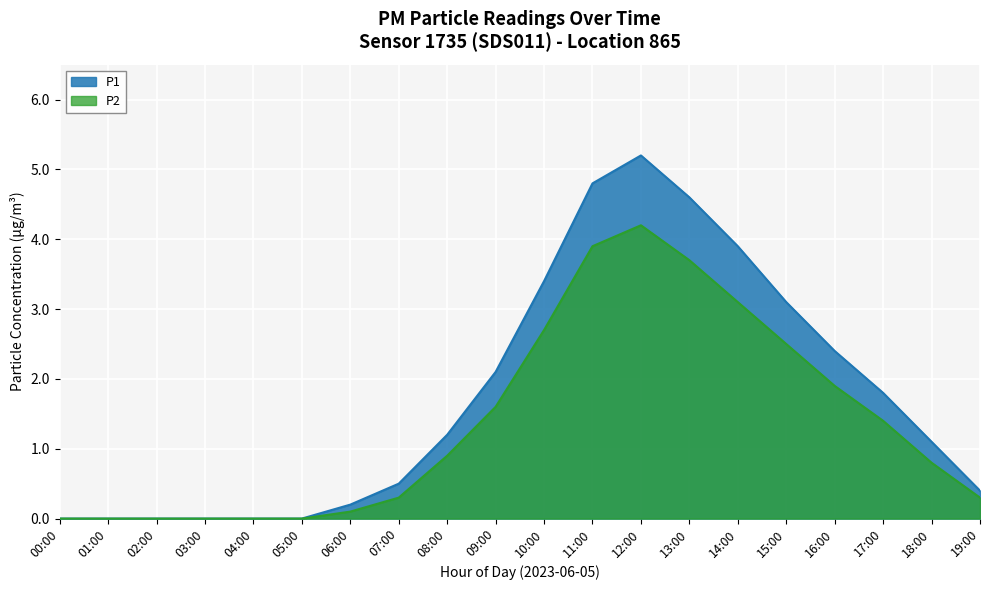

The value of P1 at 11:00 is 4.8. True or false?

True